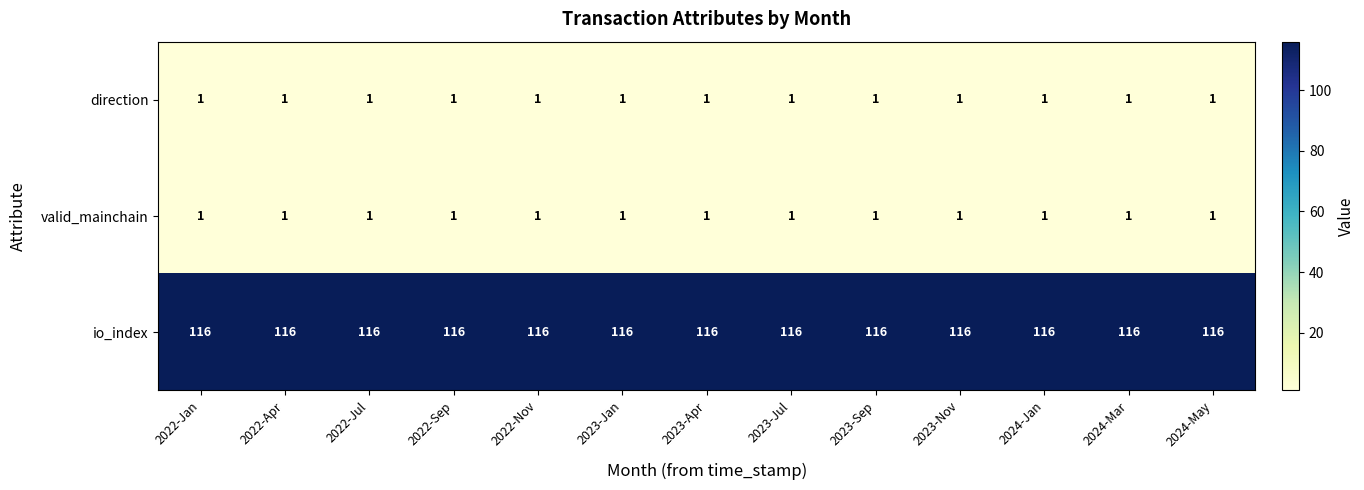

What is the maximum value shown in the chart?

116